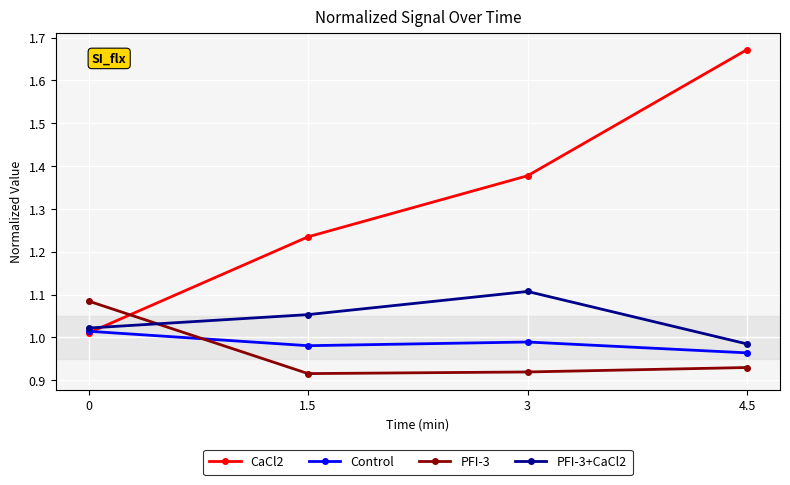

Between 1.5 and 3, which series saw the biggest shift?

CaCl2